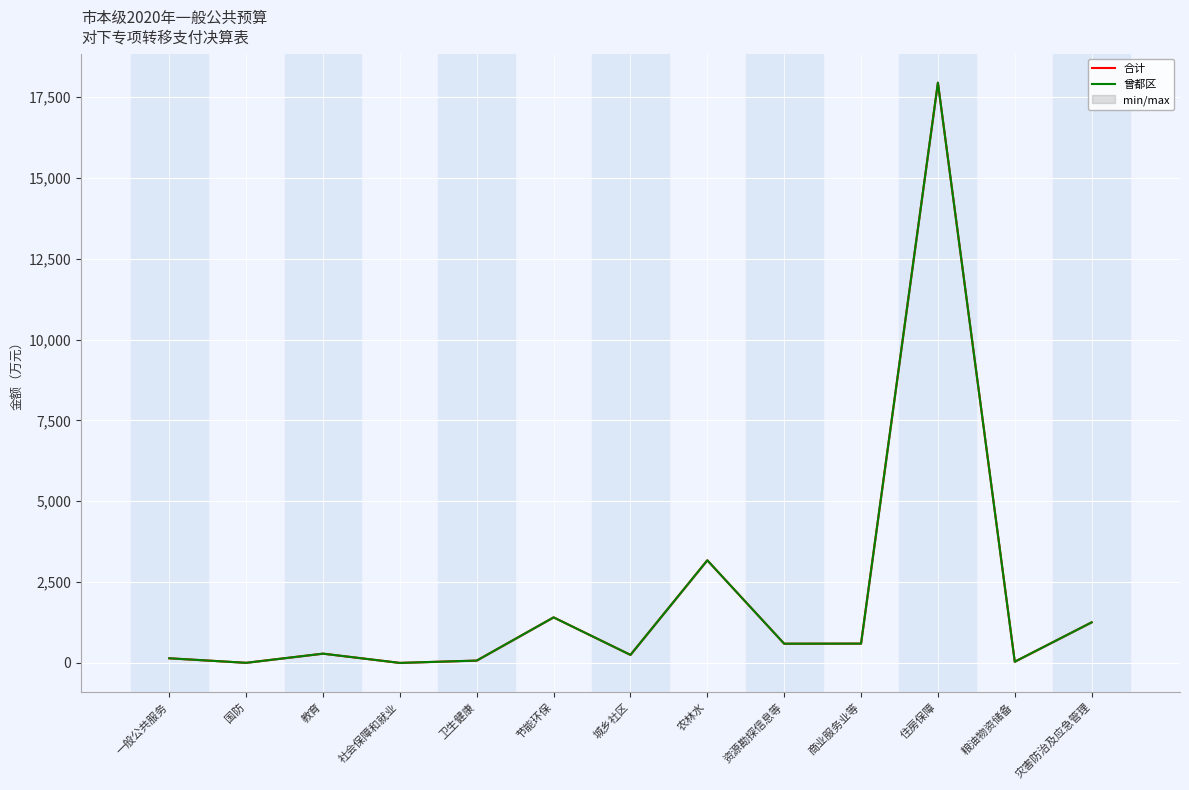

Is the value of 合计 at 农林水 greater than the value of 曾都区 at 商业服务业等?

Yes